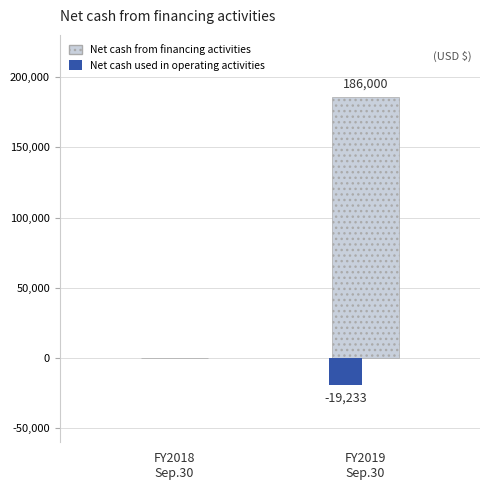

Which series has the largest range (max minus min)?

Net cash from financing activities